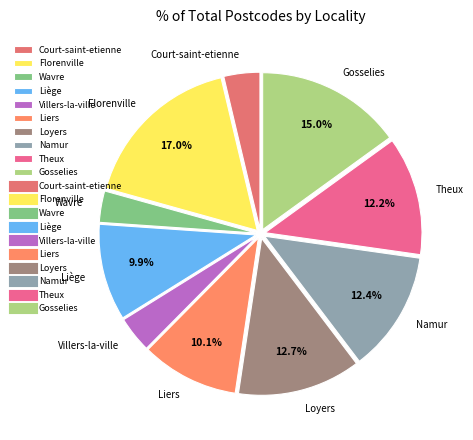

What is the total percentage of Namur and Florenville?

29.4%